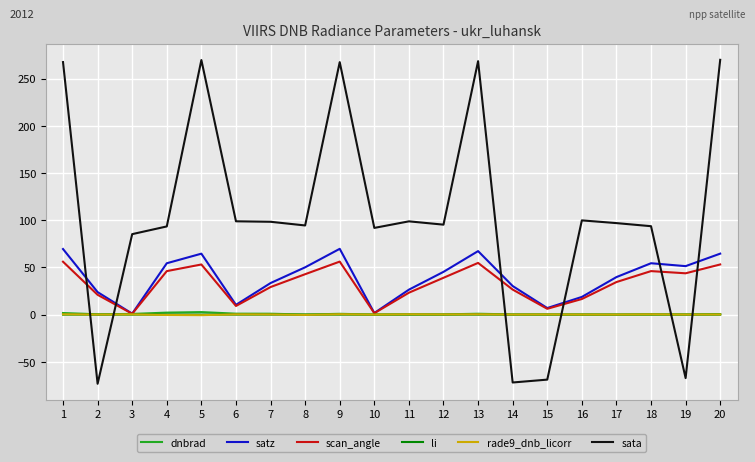

What is the spread (max minus min) of values at 7?

98.4